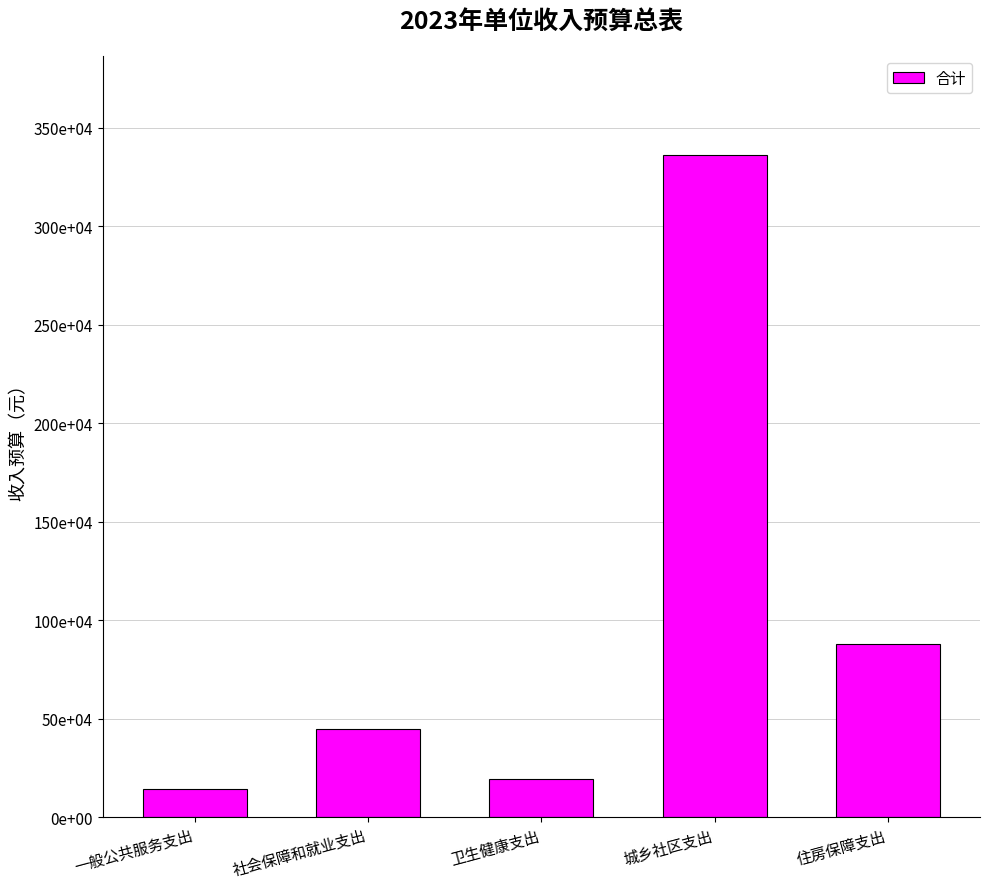

The chart shows a value of 247213 at 一般公共服务支出. True or false?

False